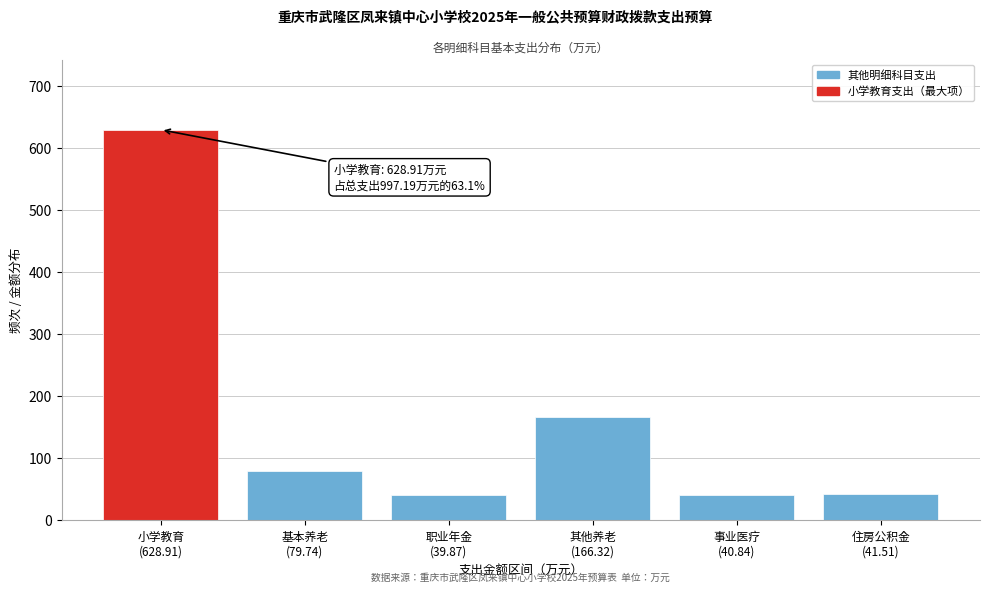

What is the value of the 6th bar from the left?

41.5